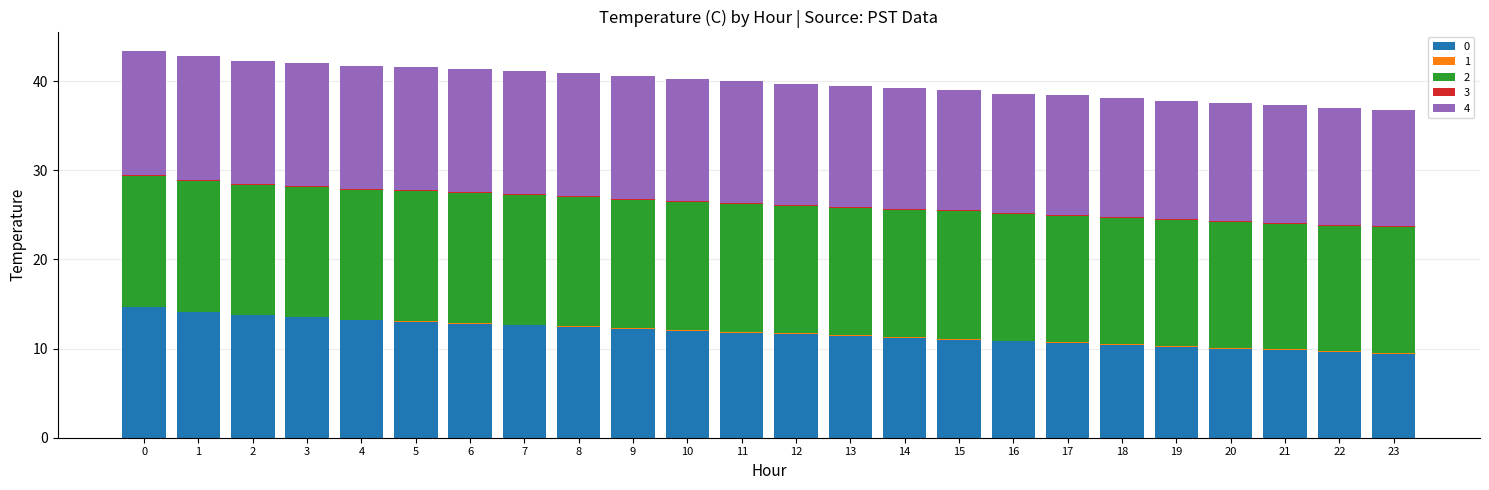

How many series are shown in this chart?

5